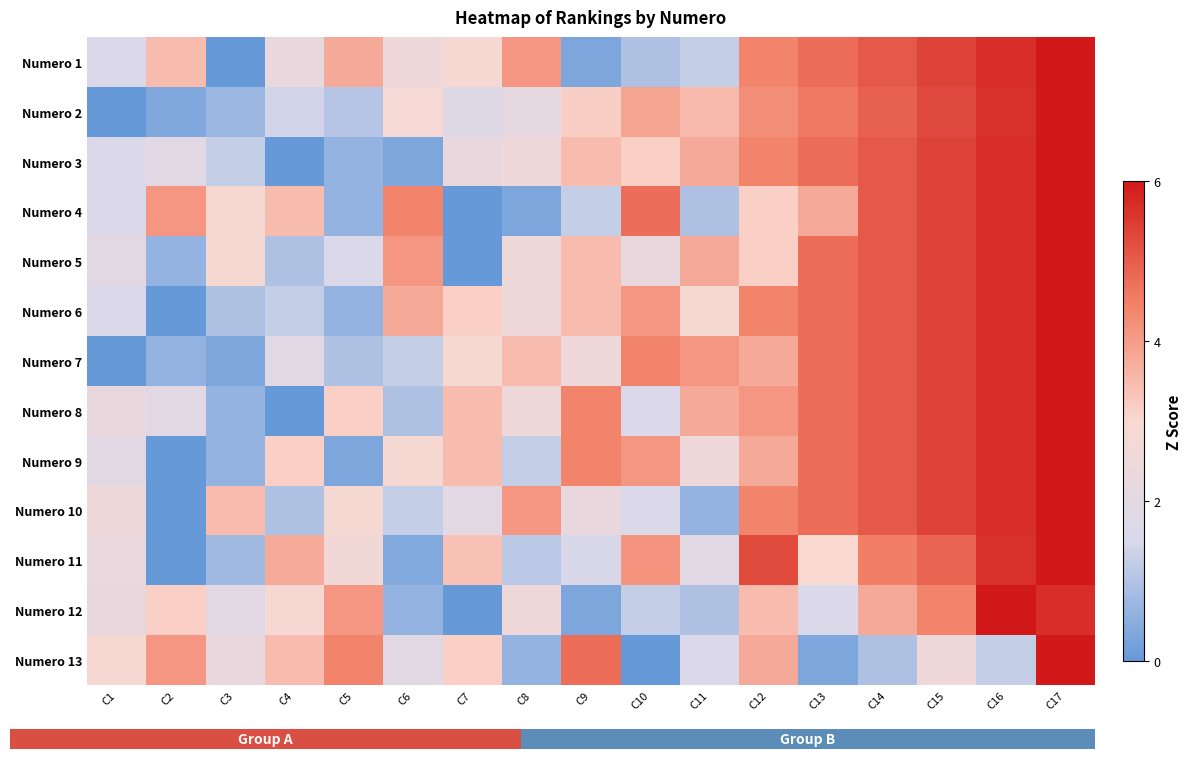

Reading right to left, list all the values displayed in this chart.

Numero 1: C17=6.0	C16=5.7	C15=5.4	C14=5.1	C13=4.7	C12=4.4	C11=1.3	C10=0.9	C9=0.3	C8=4.1	C7=2.8	C6=2.5	C5=3.8	C4=2.2	C3=0.0	C2=3.5	C1=1.6
Numero 2: C17=6.0	C16=5.6	C15=5.3	C14=4.9	C13=4.6	C12=4.2	C11=3.5	C10=3.9	C9=3.2	C8=2.1	C7=1.8	C6=2.8	C5=1.1	C4=1.4	C3=0.7	C2=0.4	C1=0.0
Numero 3: C17=6.0	C16=5.7	C15=5.4	C14=5.1	C13=4.7	C12=4.4	C11=3.8	C10=3.2	C9=3.5	C8=2.5	C7=2.2	C6=0.3	C5=0.6	C4=0.0	C3=1.3	C2=1.9	C1=1.6
Numero 4: C17=6.0	C16=5.7	C15=5.4	C14=5.1	C13=3.8	C12=3.2	C11=0.9	C10=4.7	C9=1.3	C8=0.3	C7=0.0	C6=4.4	C5=0.6	C4=3.5	C3=2.8	C2=4.1	C1=1.6
Numero 5: C17=6.0	C16=5.7	C15=5.4	C14=5.1	C13=4.7	C12=3.2	C11=3.8	C10=2.2	C9=3.5	C8=2.5	C7=0.0	C6=4.1	C5=1.6	C4=0.9	C3=2.8	C2=0.6	C1=1.9
Numero 6: C17=6.0	C16=5.7	C15=5.4	C14=5.1	C13=4.7	C12=4.4	C11=2.8	C10=4.1	C9=3.5	C8=2.5	C7=3.2	C6=3.8	C5=0.6	C4=1.3	C3=0.9	C2=0.0	C1=1.6
Numero 7: C17=6.0	C16=5.7	C15=5.4	C14=5.1	C13=4.7	C12=3.8	C11=4.1	C10=4.4	C9=2.5	C8=3.5	C7=2.8	C6=1.3	C5=0.9	C4=1.9	C3=0.3	C2=0.6	C1=0.0
Numero 8: C17=6.0	C16=5.7	C15=5.4	C14=5.1	C13=4.7	C12=4.1	C11=3.8	C10=1.6	C9=4.4	C8=2.5	C7=3.5	C6=0.9	C5=3.2	C4=0.0	C3=0.6	C2=1.9	C1=2.2
Numero 9: C17=6.0	C16=5.7	C15=5.4	C14=5.1	C13=4.7	C12=3.8	C11=2.5	C10=4.1	C9=4.4	C8=1.3	C7=3.5	C6=2.8	C5=0.3	C4=3.2	C3=0.6	C2=0.0	C1=1.9
Numero 10: C17=6.0	C16=5.7	C15=5.4	C14=5.1	C13=4.7	C12=4.4	C11=0.6	C10=1.6	C9=2.2	C8=4.1	C7=1.9	C6=1.3	C5=2.8	C4=0.9	C3=3.5	C2=0.0	C1=2.5
Numero 11: C17=6.0	C16=5.6	C15=4.9	C14=4.5	C13=3.0	C12=5.2	C11=1.9	C10=4.1	C9=1.5	C8=1.1	C7=3.4	C6=0.4	C5=2.6	C4=3.8	C3=0.8	C2=0.0	C1=2.2
Numero 12: C17=5.7	C16=6.0	C15=4.4	C14=3.8	C13=1.6	C12=3.5	C11=0.9	C10=1.3	C9=0.3	C8=2.5	C7=0.0	C6=0.6	C5=4.1	C4=2.8	C3=1.9	C2=3.2	C1=2.2
Numero 13: C17=6.0	C16=1.3	C15=2.5	C14=0.9	C13=0.3	C12=3.8	C11=1.6	C10=0.0	C9=4.7	C8=0.6	C7=3.2	C6=1.9	C5=4.4	C4=3.5	C3=2.2	C2=4.1	C1=2.8